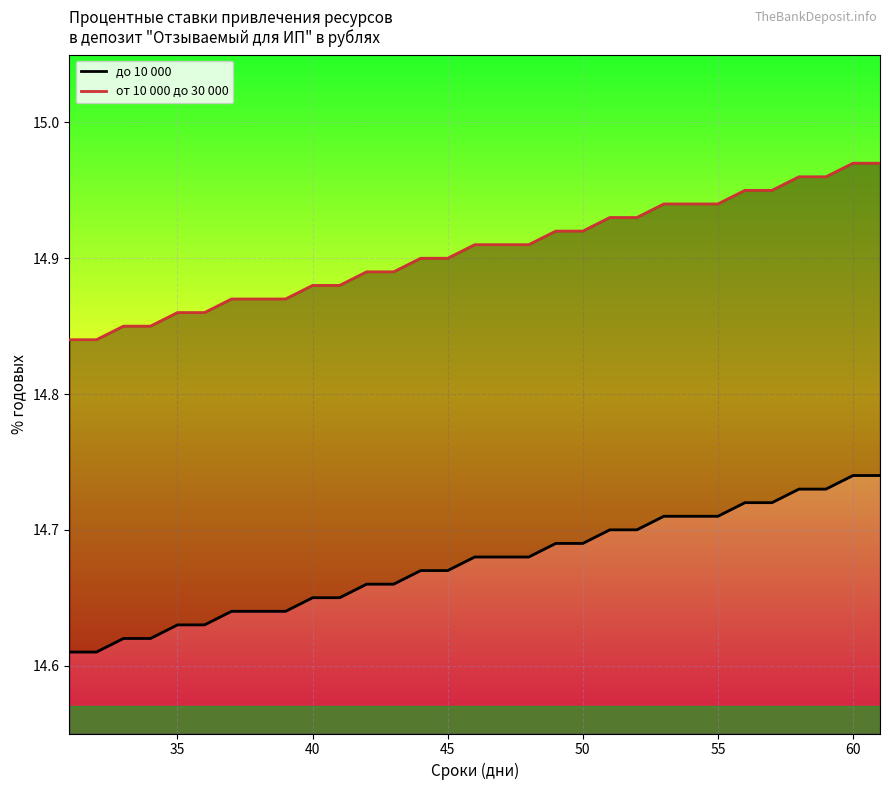

The до 10 000 series shows 21.1 at 20. True or false?

False